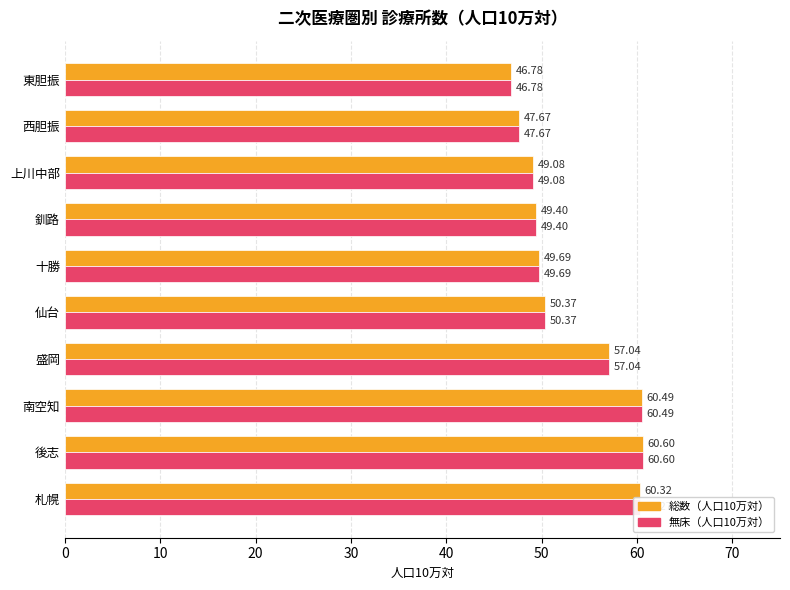

Rank the series by their average value, from highest to lowest.

総数（人口10万対）, 無床（人口10万対）